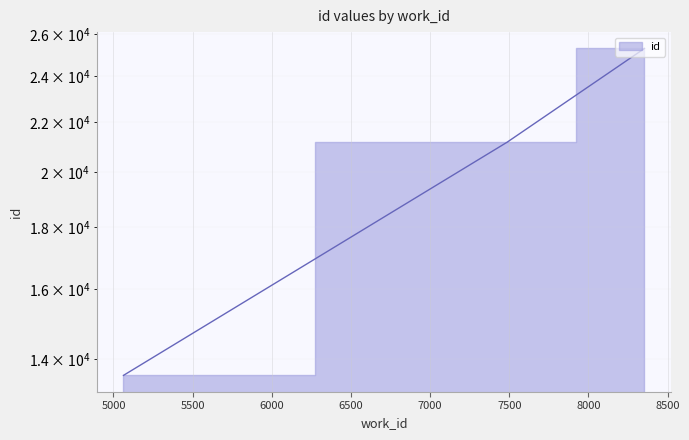

What is the minimum value shown in the chart?

13580